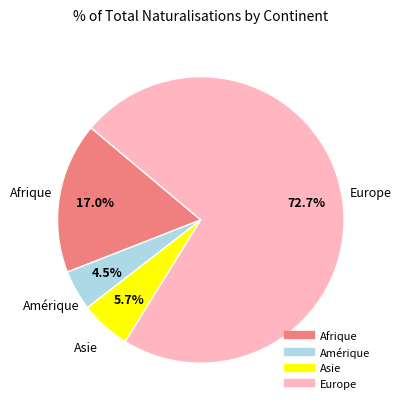

Is there any slice that represents more than half of the pie?

Yes